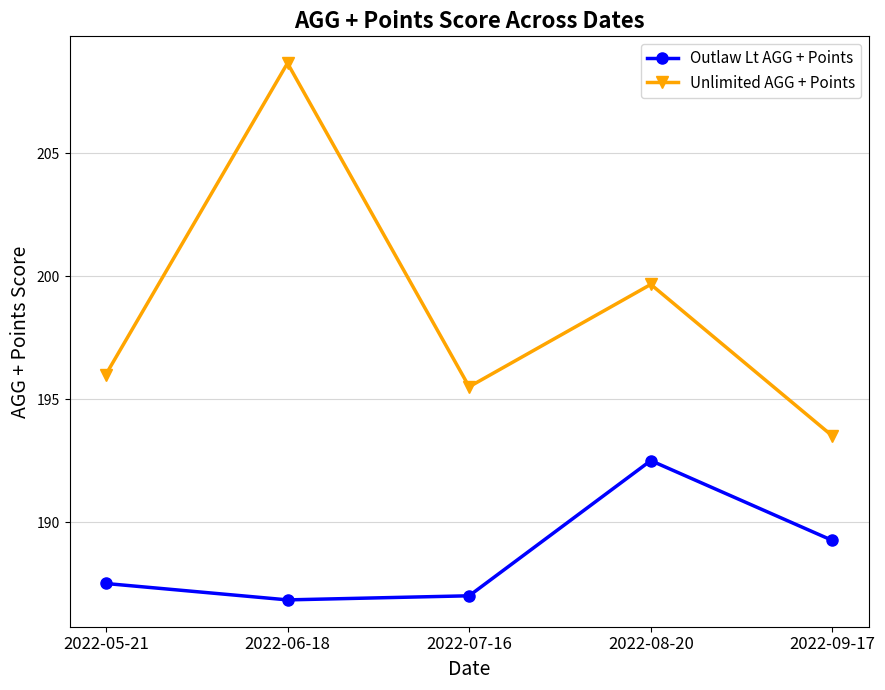

Where is Outlaw Lt AGG + Points nearest to the value 189?

2022-09-17